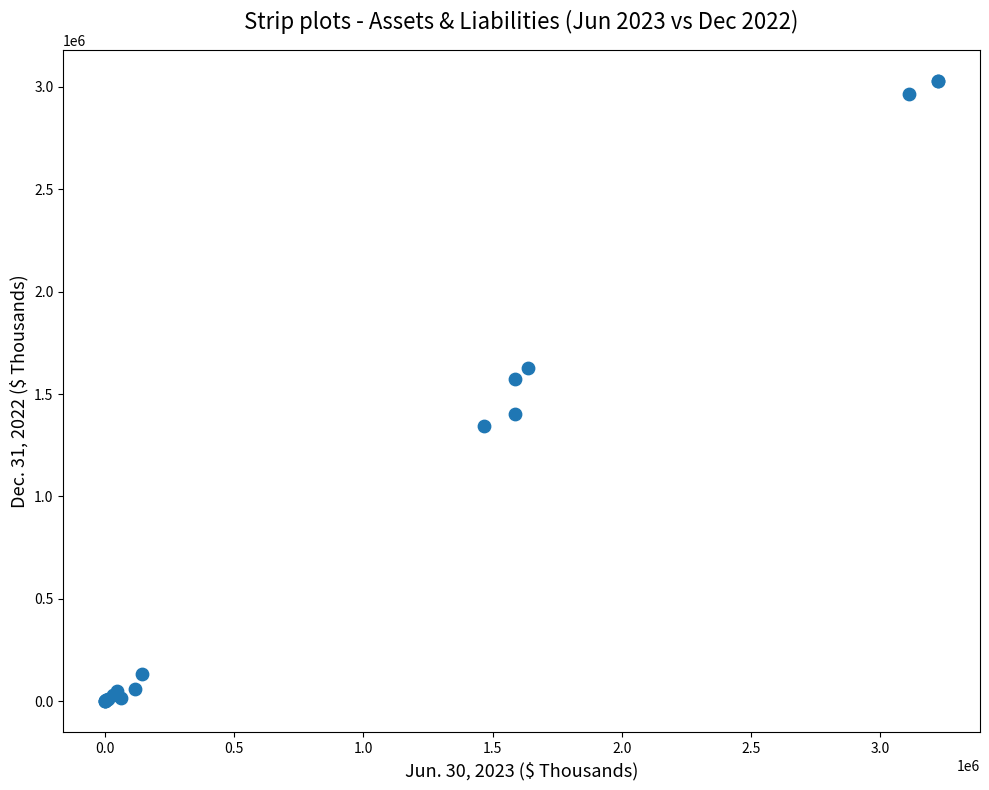

What Y value in the scatter plot is closest to 1514432?

1574351.0